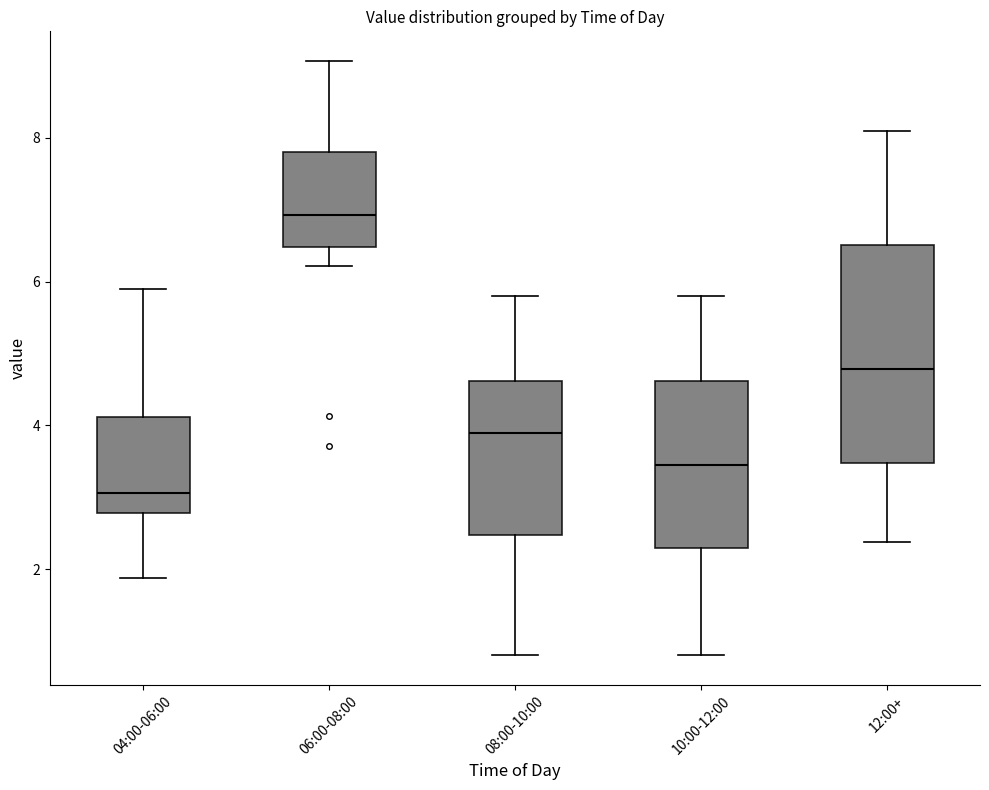

Which box has the highest median line?

06:00-08:00